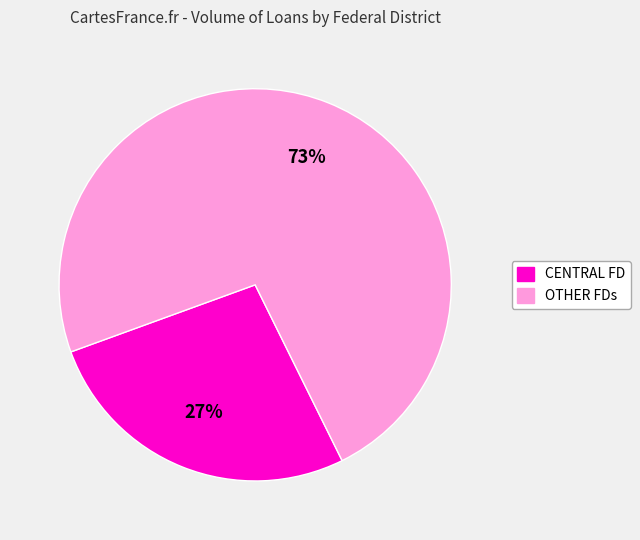

To the nearest percent, what is the difference between the largest and smallest slice percentages?

46%